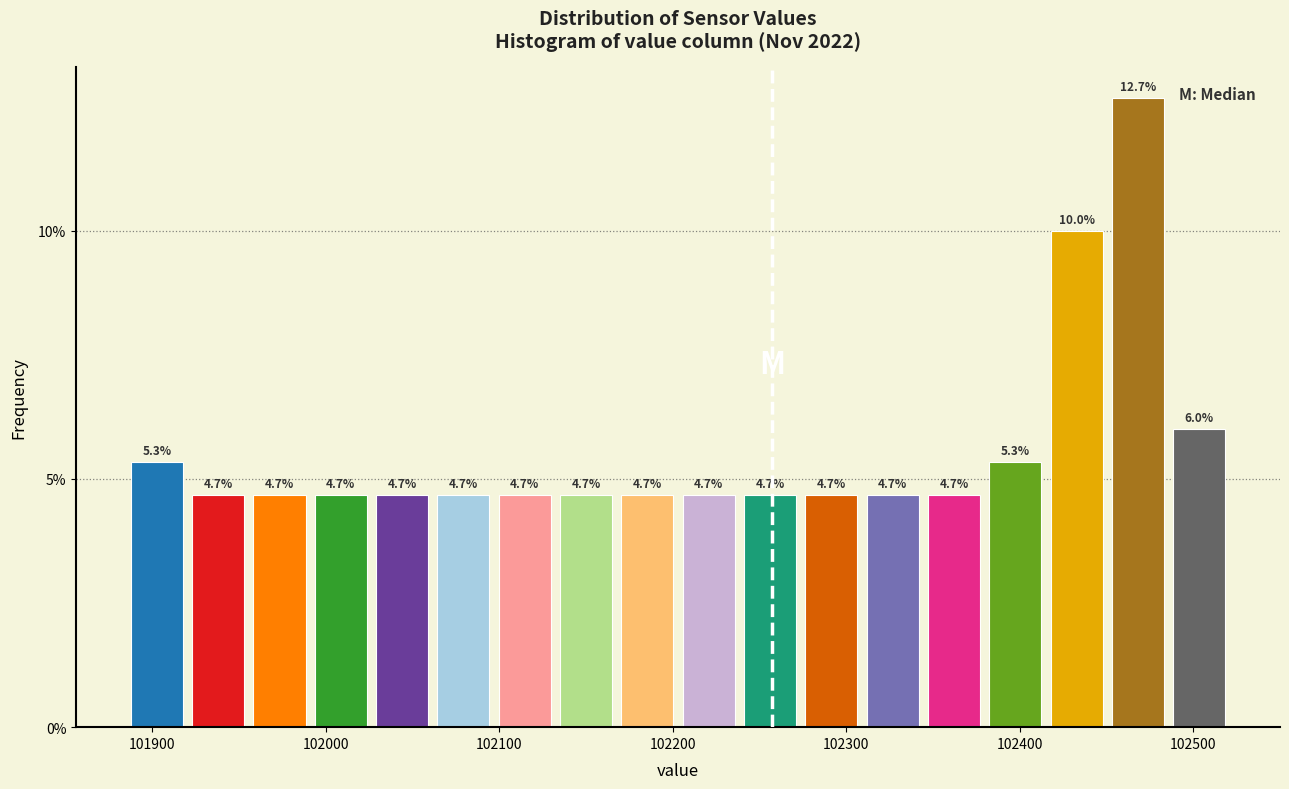

Read against the x-axis, roughly where is the centre of the tallest bar?

102470